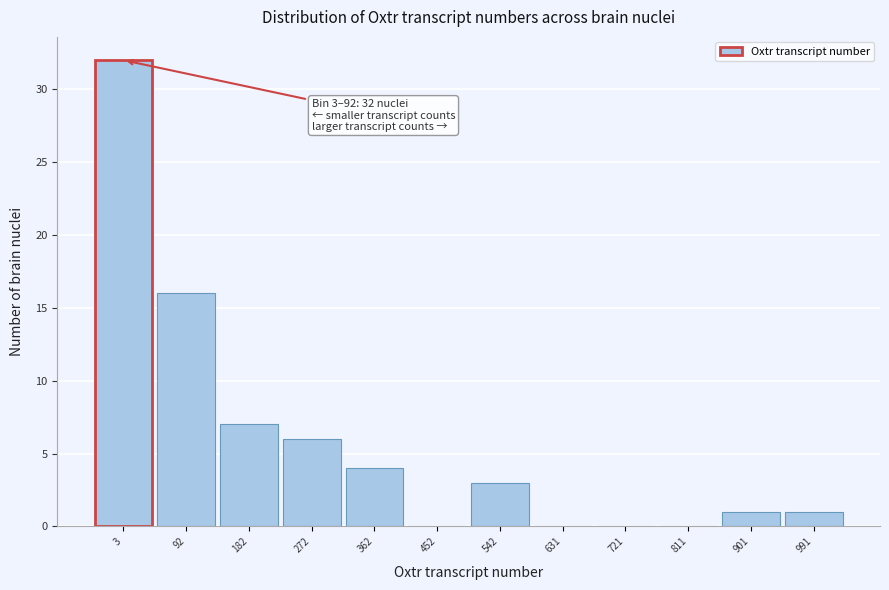

Reading right to left, extract all data points from this chart.

991=1	901=1	811=0	721=0	631=0	542=3	452=0	362=4	272=6	182=7	92=16	3=32